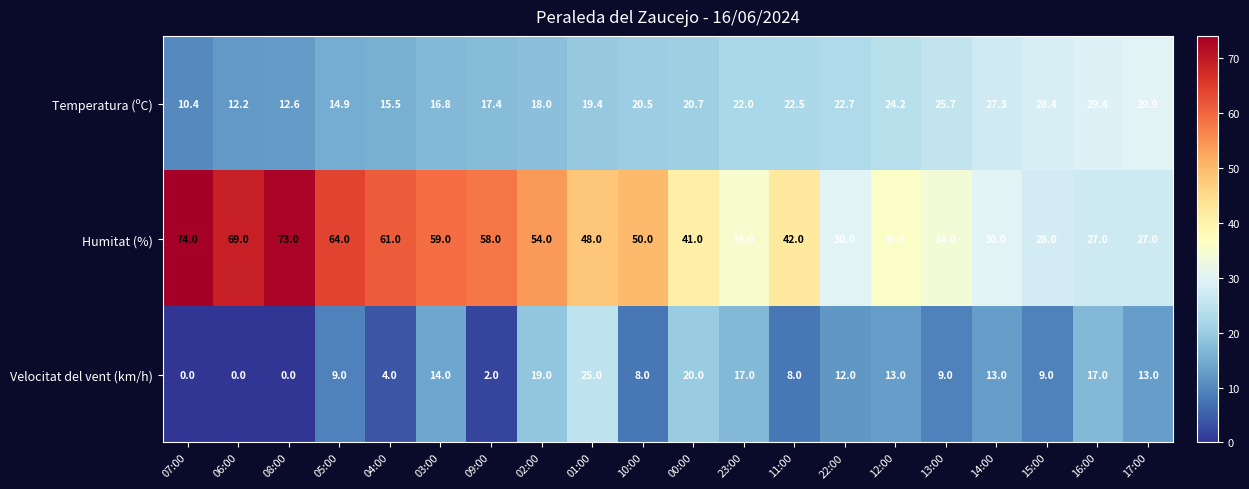

The value of Humitat (%) at 11:00 is 72.6. True or false?

False